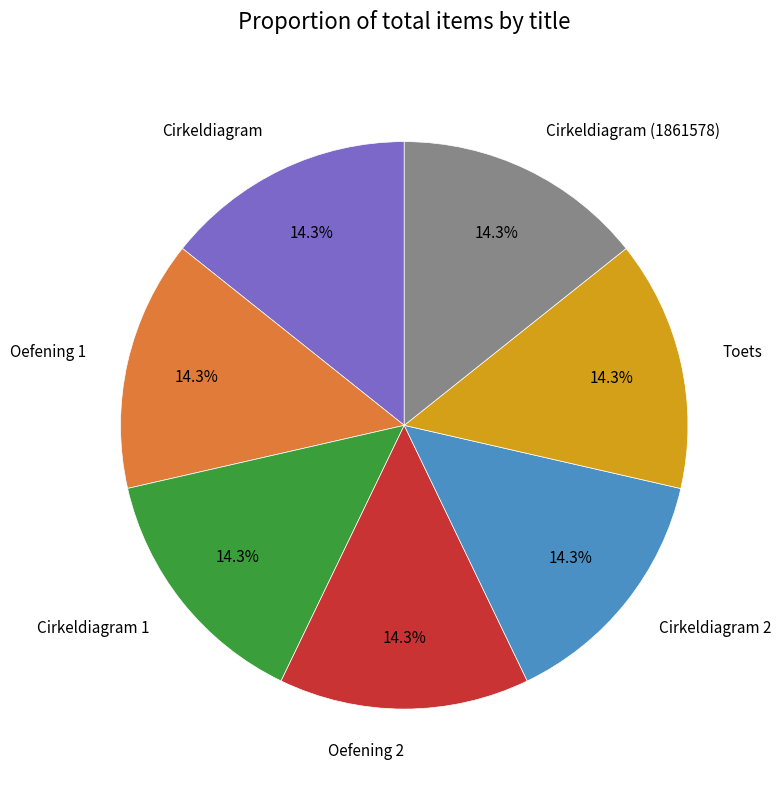

What percentage do Toets and Oefening 2 together represent?

28.6%